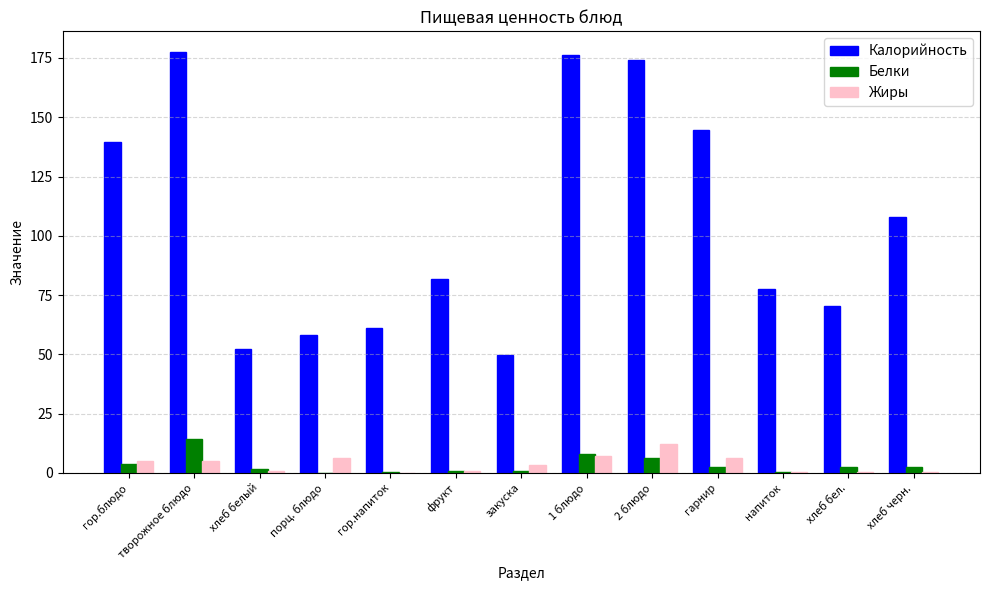

At which label does Белки first exceed 2?

гор.блюдо